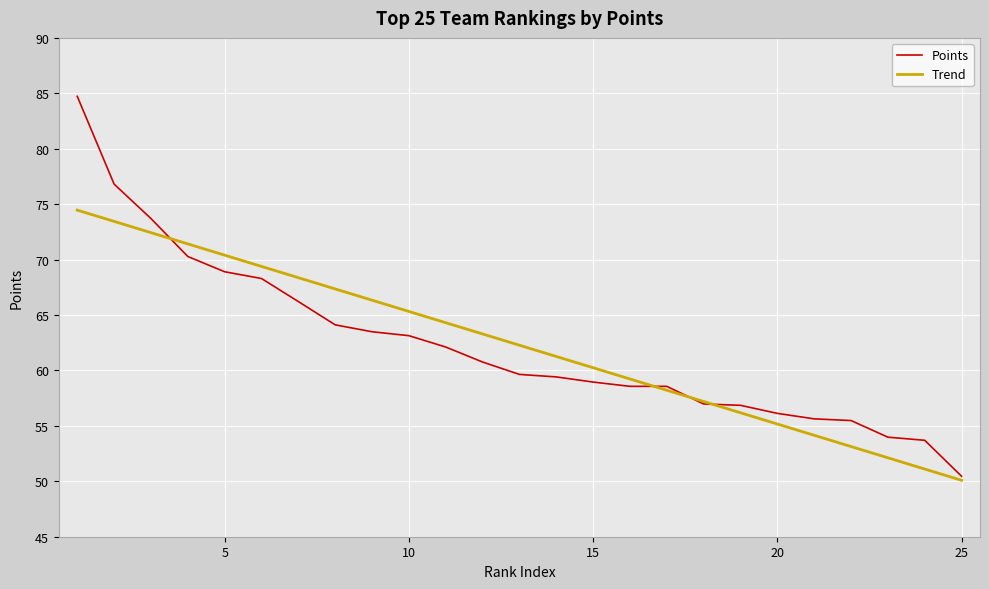

Which series has the largest range (max minus min)?

Points